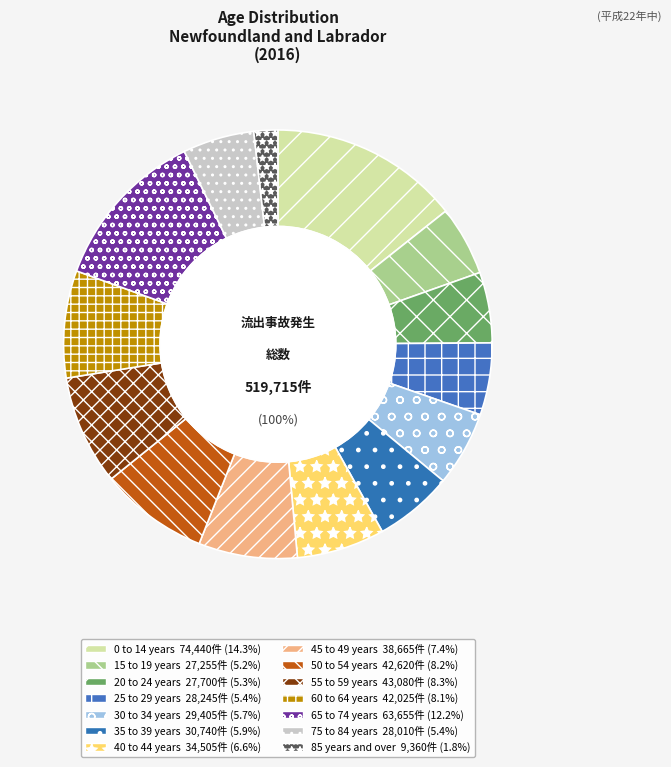

Which slice is the smallest?

85 years and over